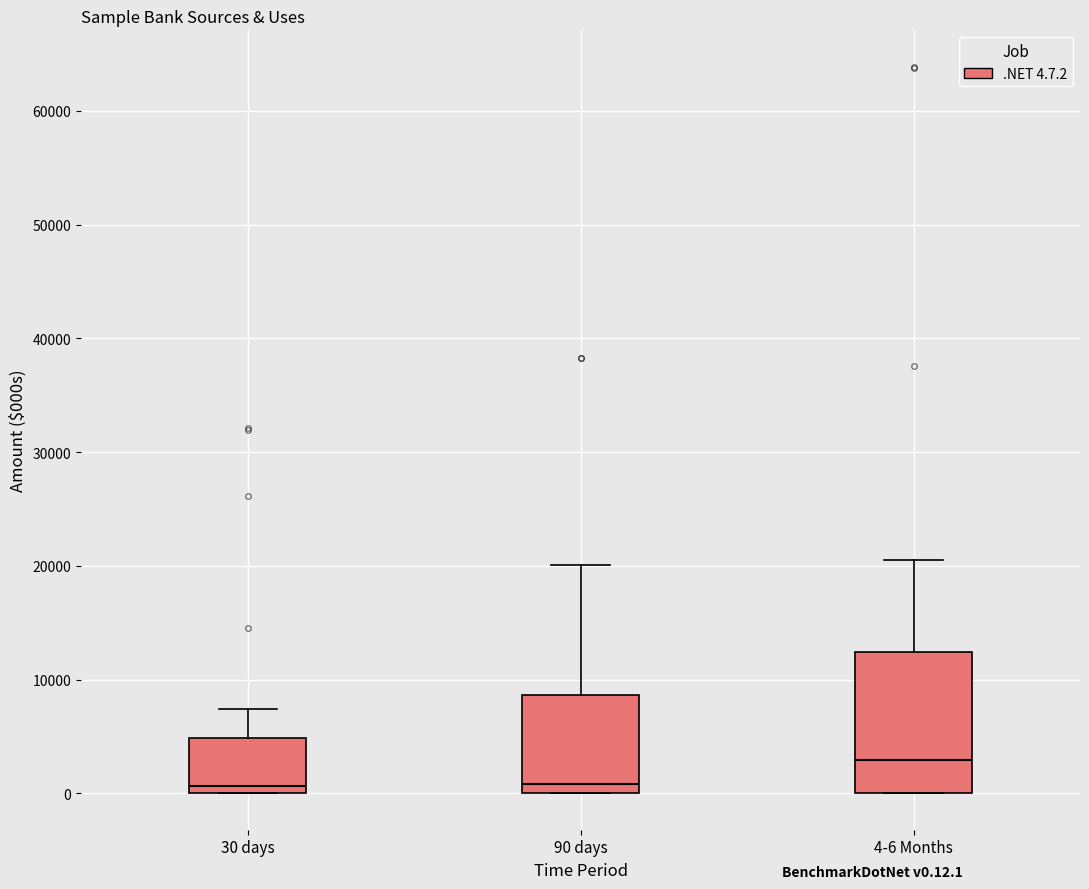

Where is the upper edge of the box for 4-6 Months on the y-axis? The values are not printed on the chart, so give them approximately, as read against the axis.

12000